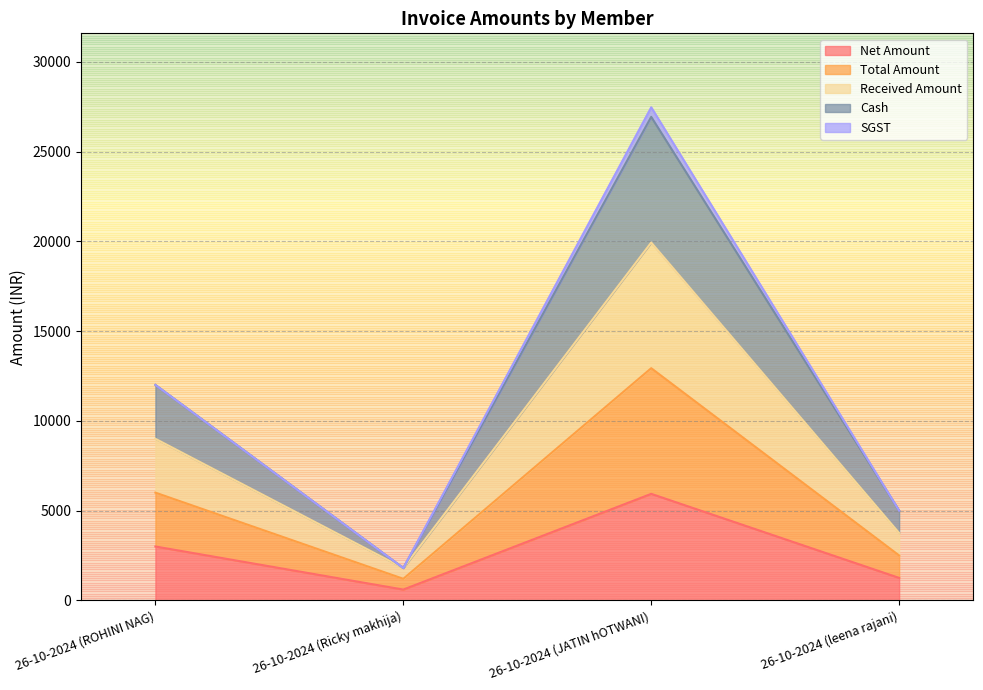

What is the label of the 3rd point from the left?

26-10-2024 (JATIN hOTWANI)